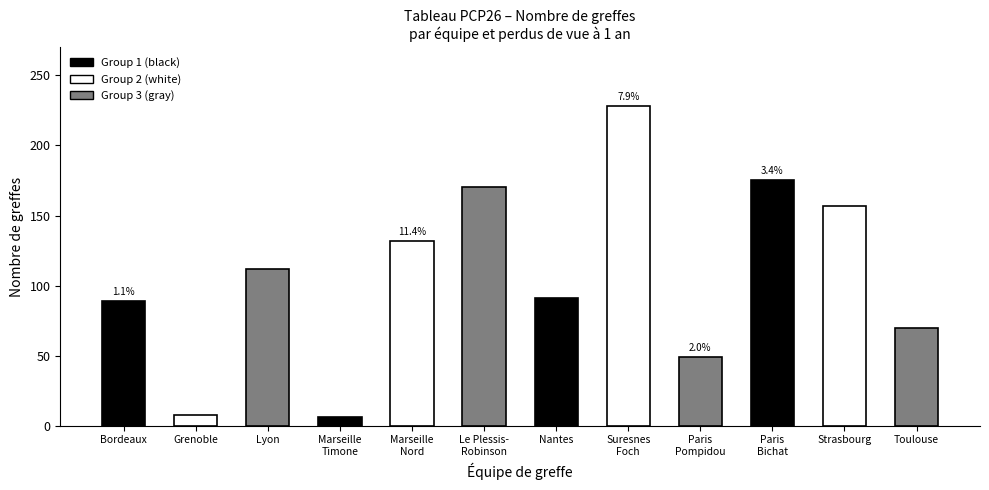

What position from the left is Toulouse?

12